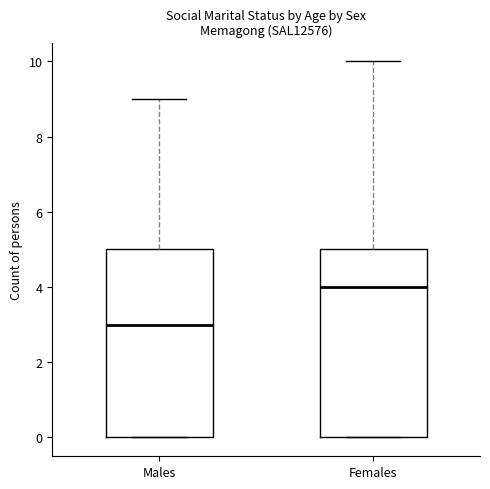

Where is the upper edge of the box for Males on the y-axis? The values are not printed on the chart, so give them approximately, as read against the axis.

5